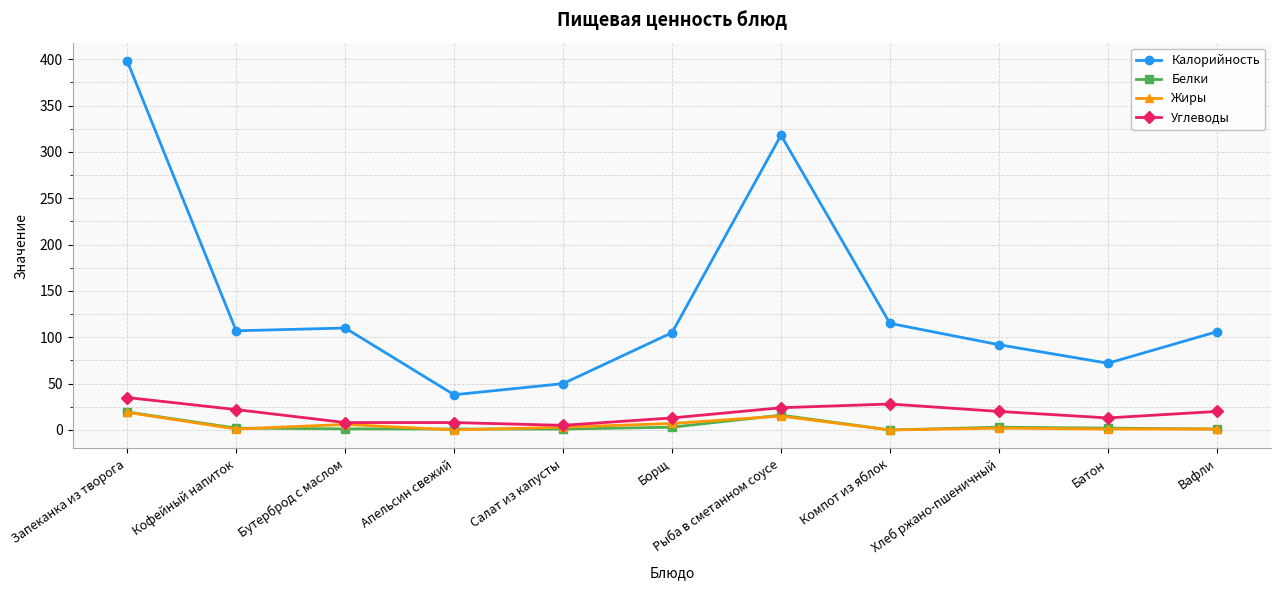

The Углеводы series shows 13.0 at Батон. True or false?

True